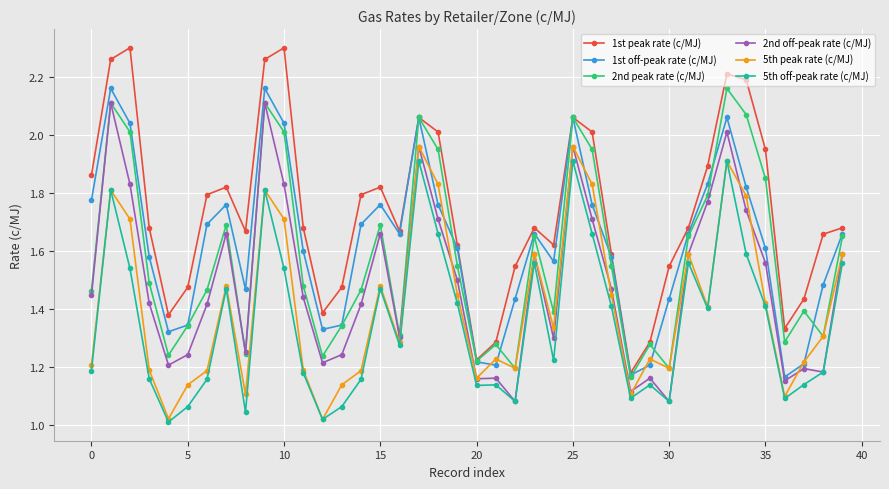

Which series has the largest total across all categories?

1st peak rate (c/MJ)